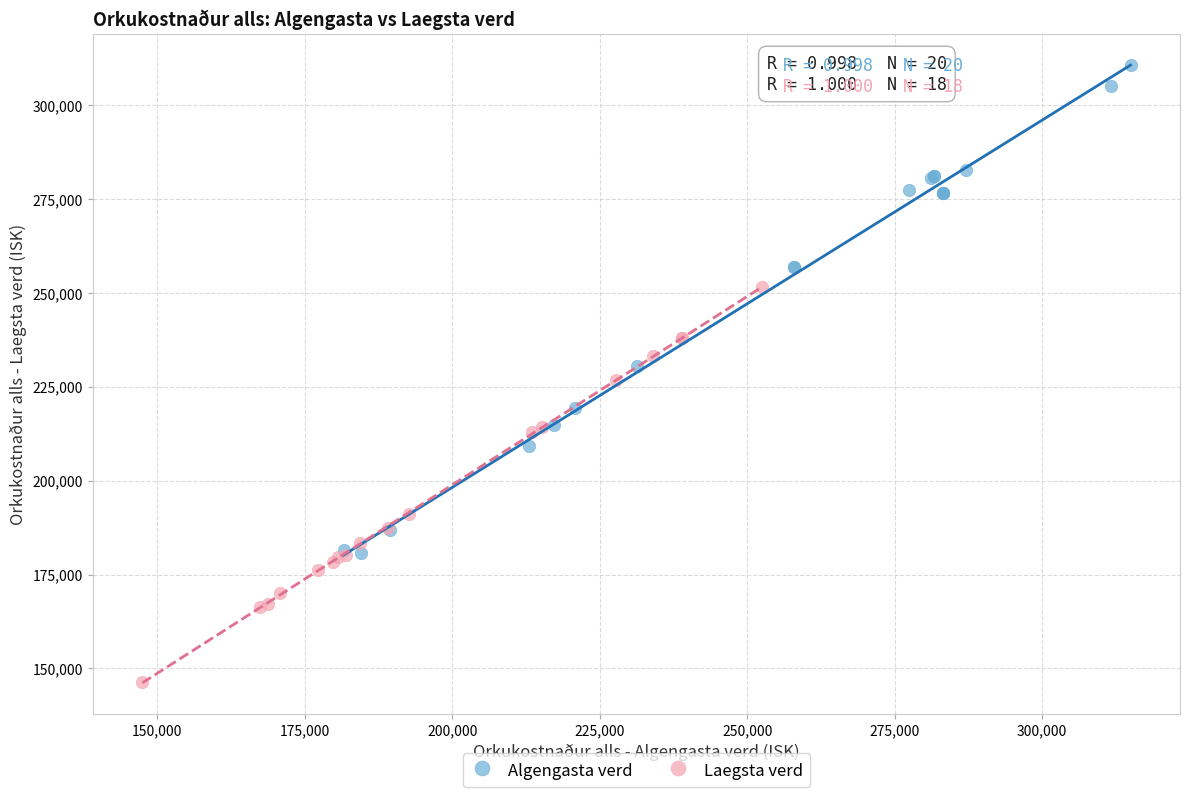

Which series has the largest Y range (max minus min)?

Algengasta verd